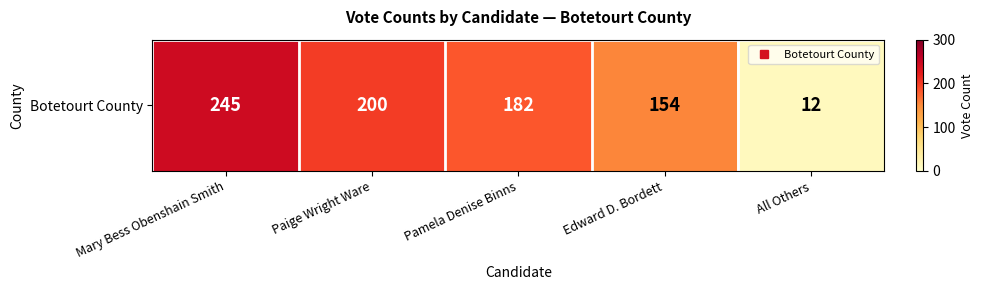

Which has a higher value, Paige Wright Ware or Mary Bess Obenshain Smith?

Mary Bess Obenshain Smith